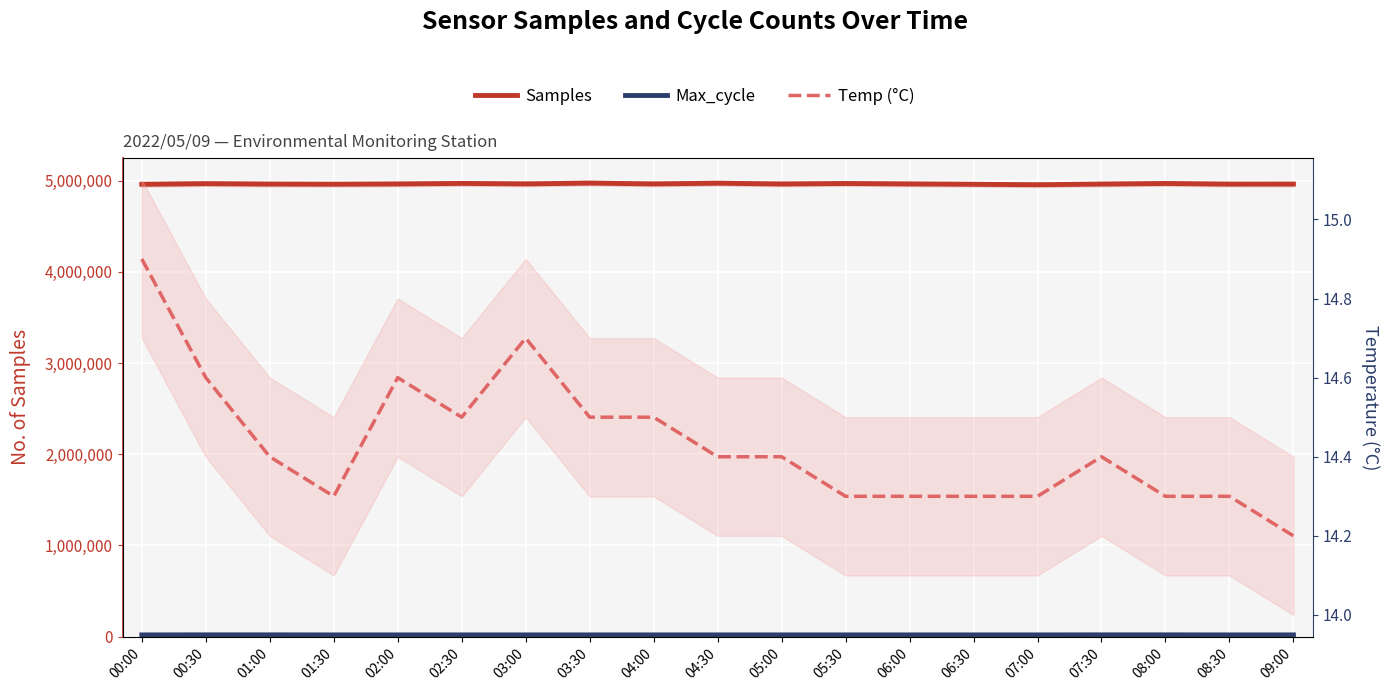

Which label corresponds to the smallest value in the chart?

09:00